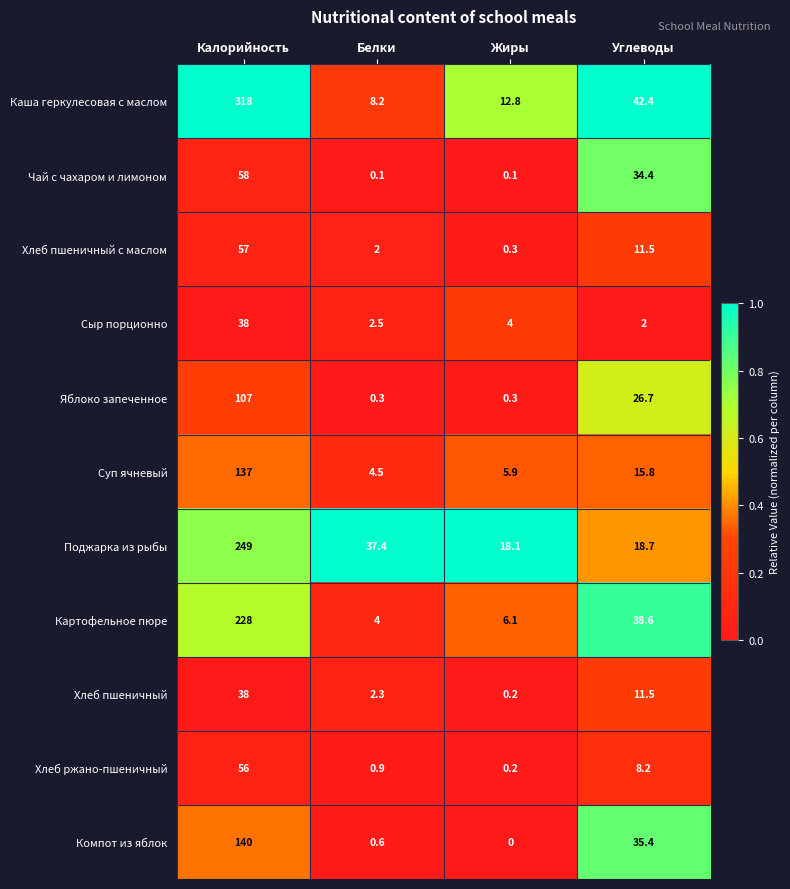

What is the difference between the maximum and minimum values in the Сыр порционно series?

36.0